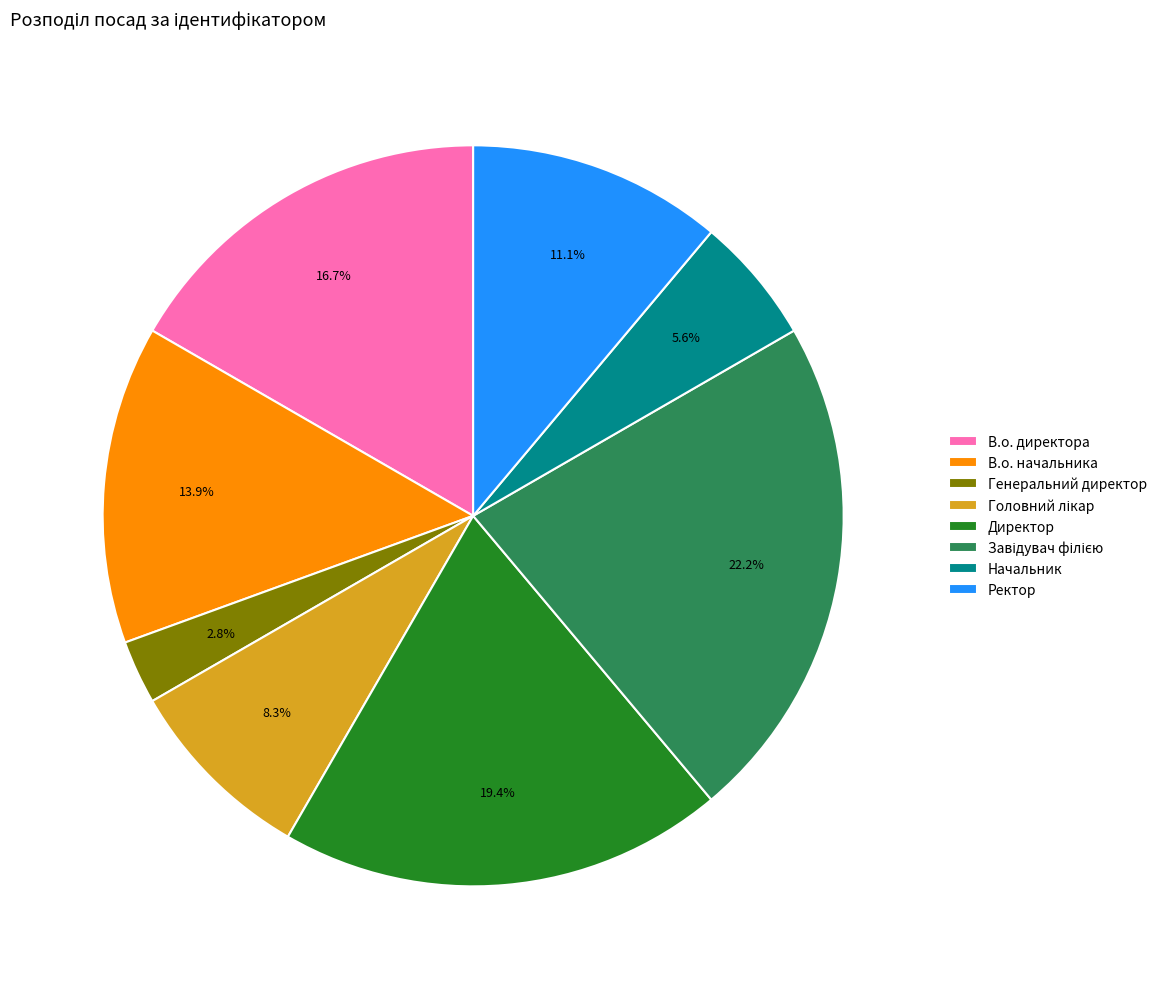

Is it true that Ректор is 11% of the pie?

True